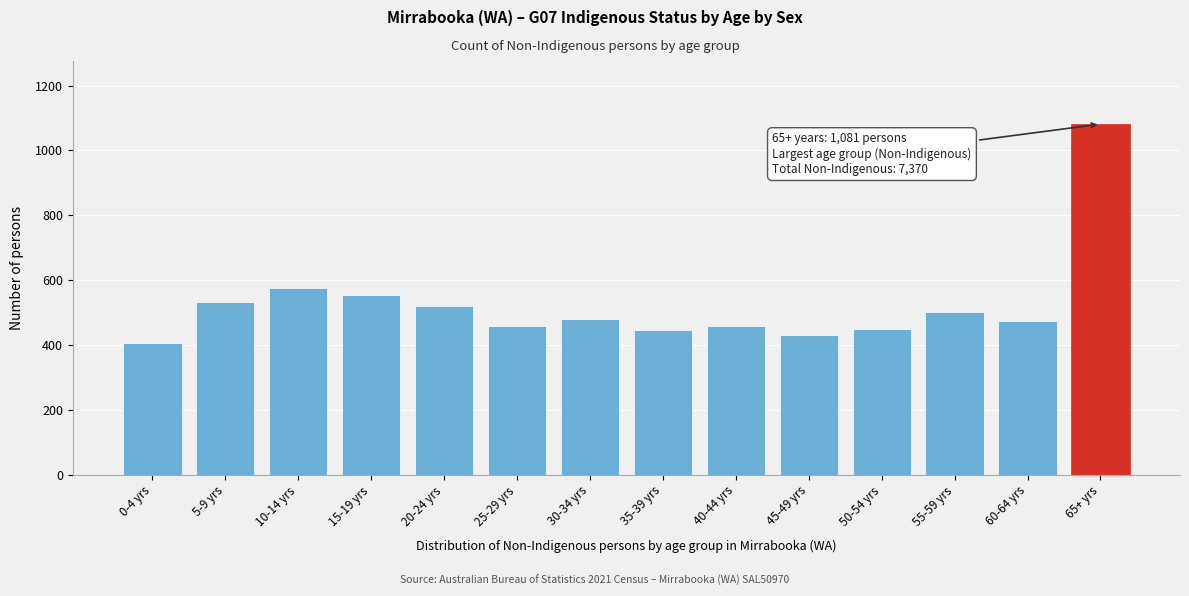

What is the approximate value at 60-64 yrs, to the nearest 50?

500